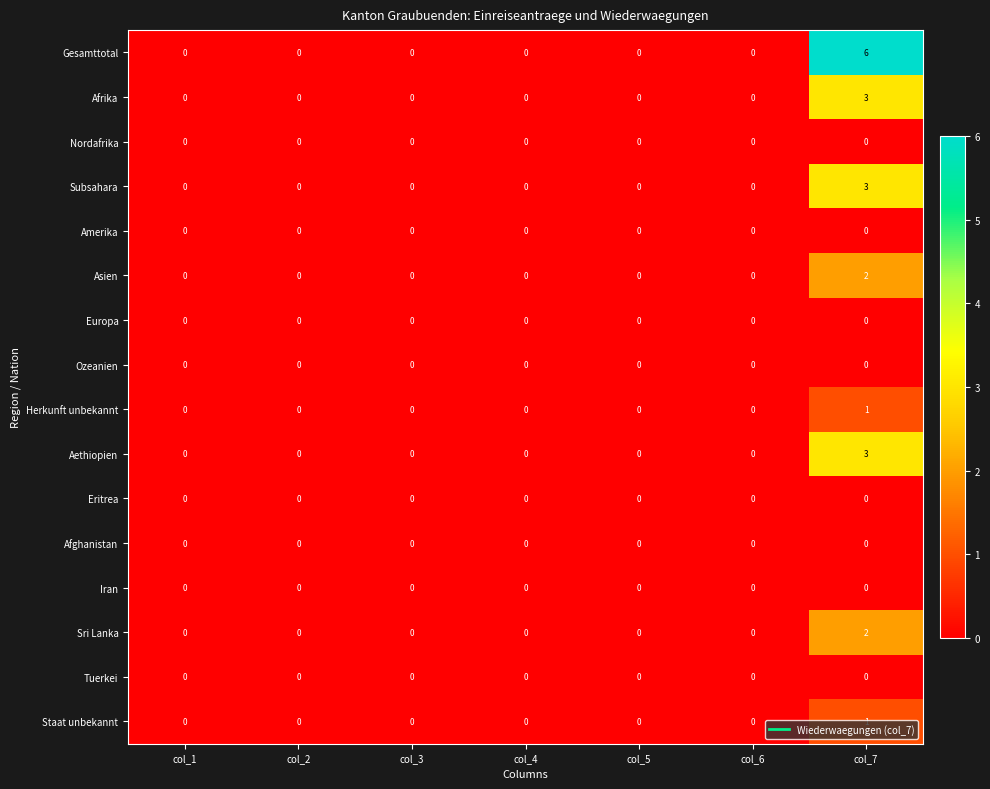

Which series has the largest range (max minus min)?

Gesamttotal